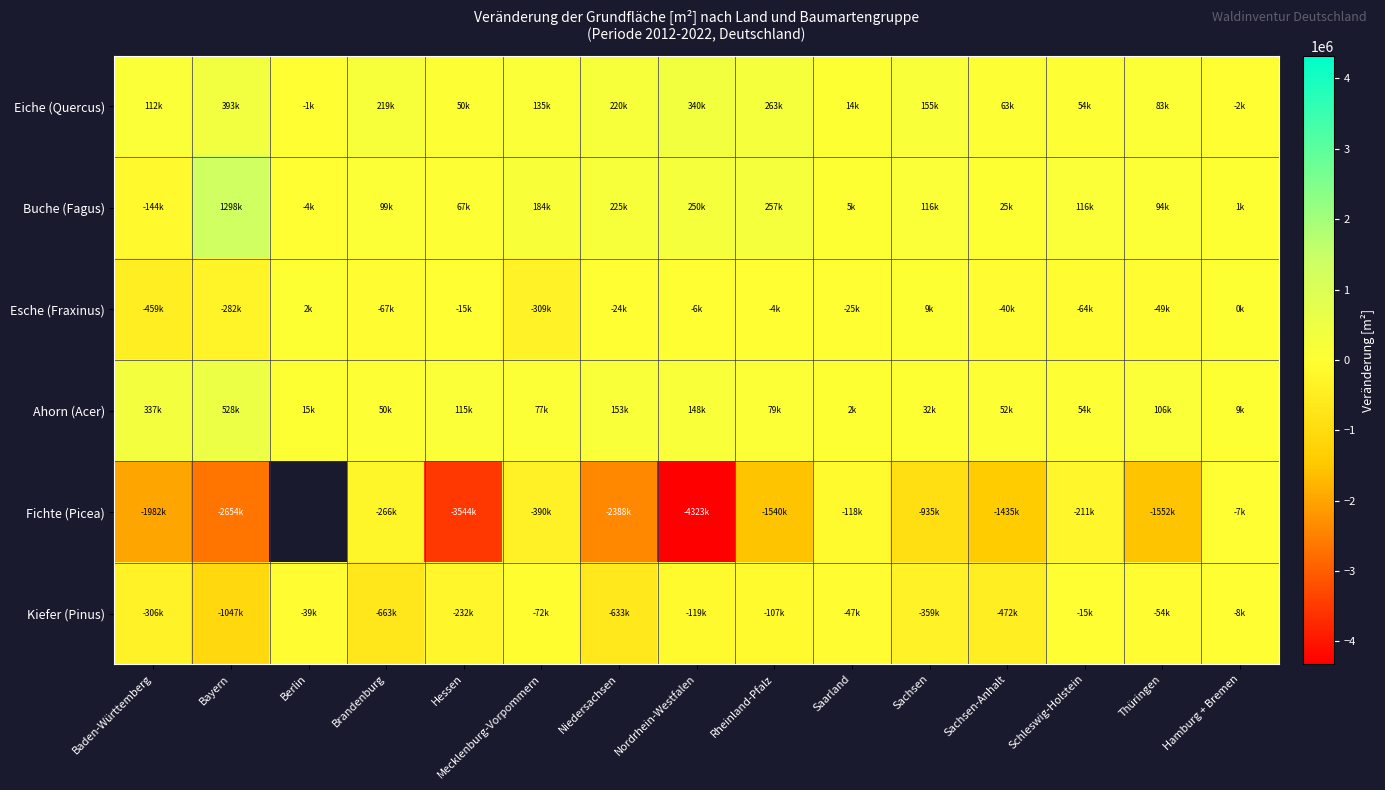

Between Brandenburg and Thüringen, which is larger?

Brandenburg